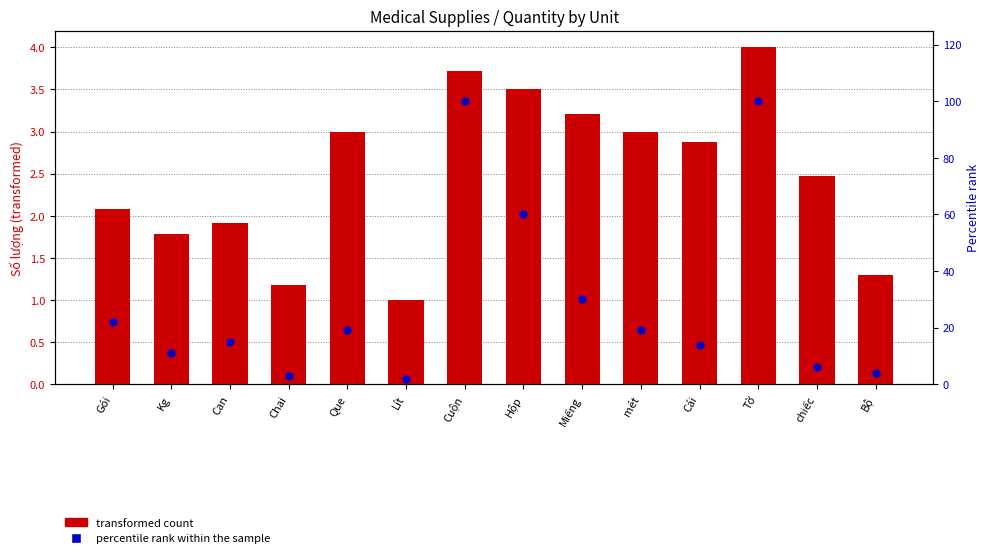

What is the total value across all series at Tờ?

104.0